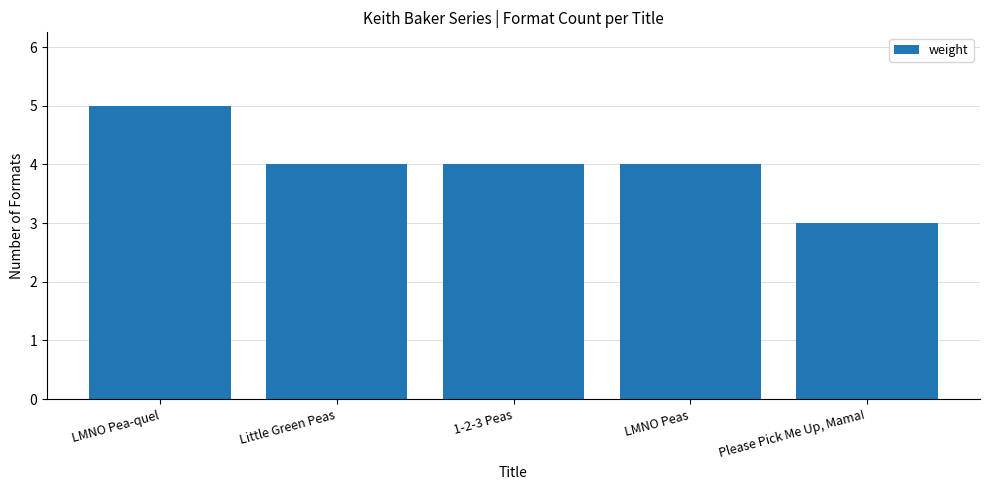

Which label corresponds to the smallest value in the chart?

Please Pick Me Up, Mama!